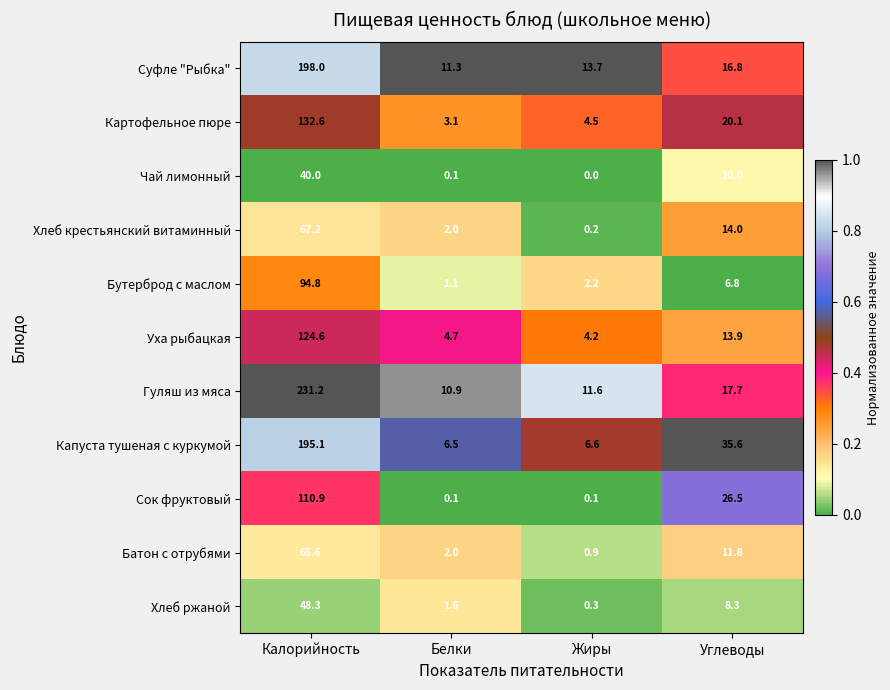

Which series has the largest total across all categories?

Гуляш из мяса